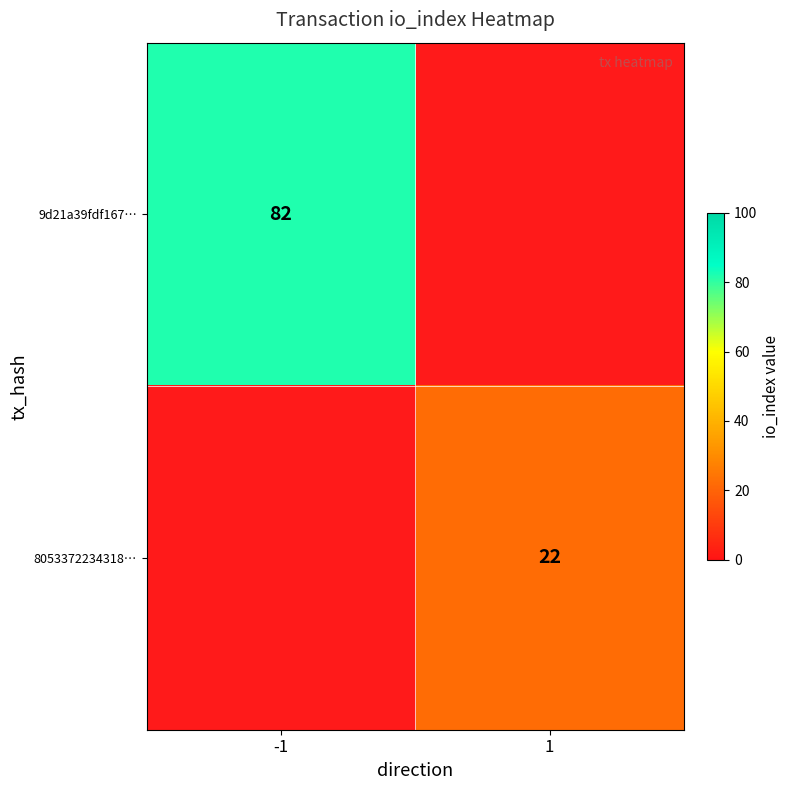

Between 1 and -1, which is larger?

-1